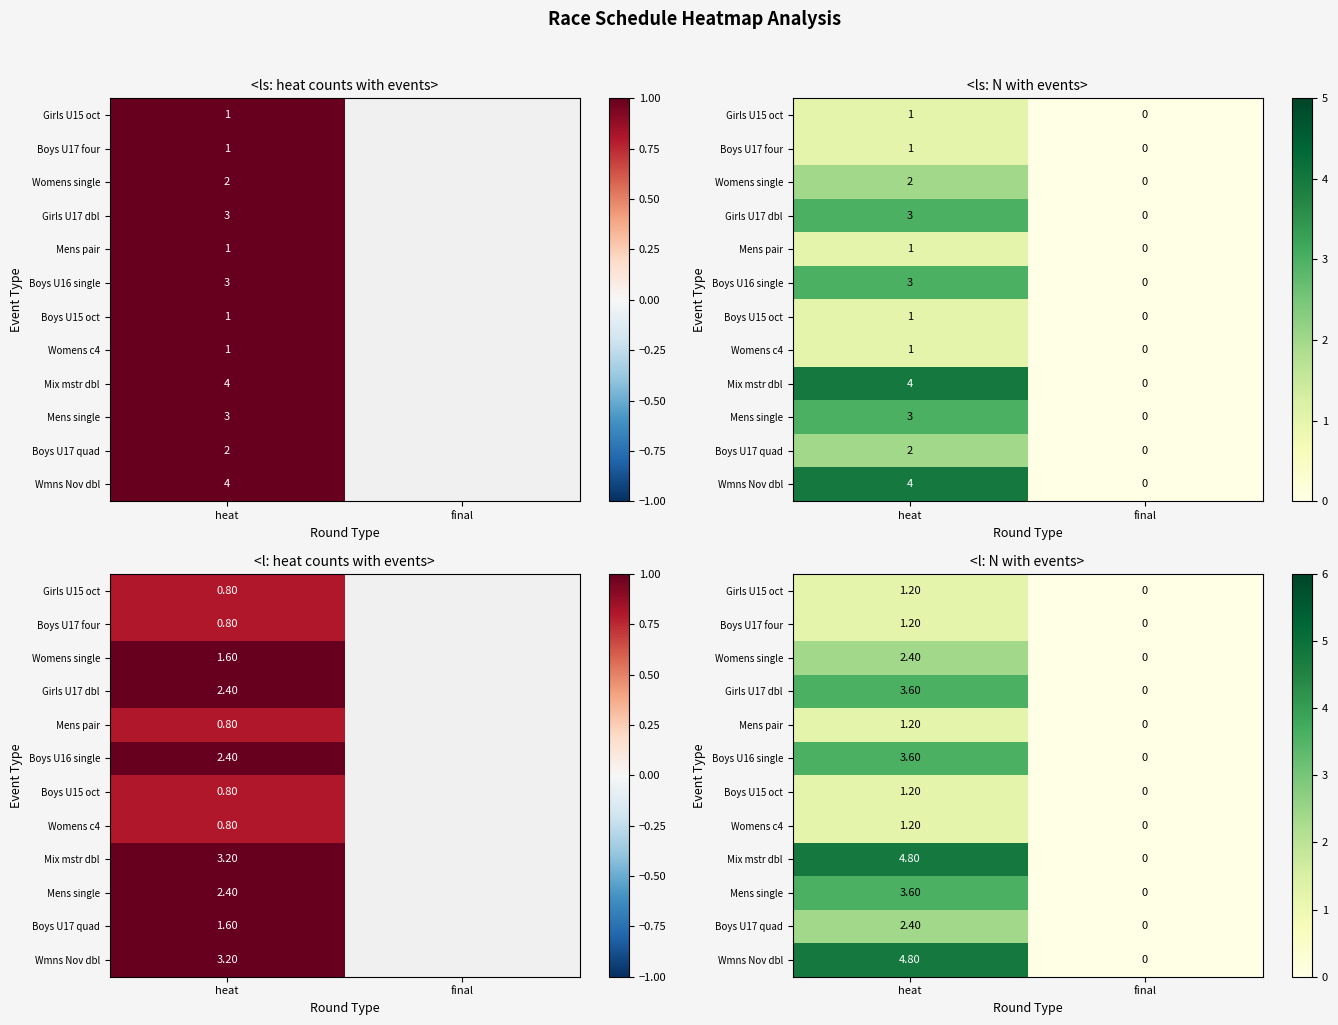

The Wmns Nov dbl series shows 4.8 at heat. True or false?

True